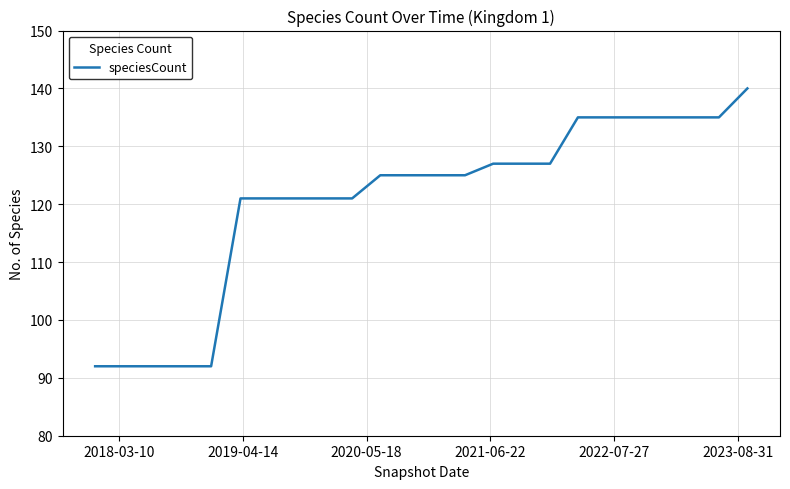

What is the minimum value shown in the chart?

92